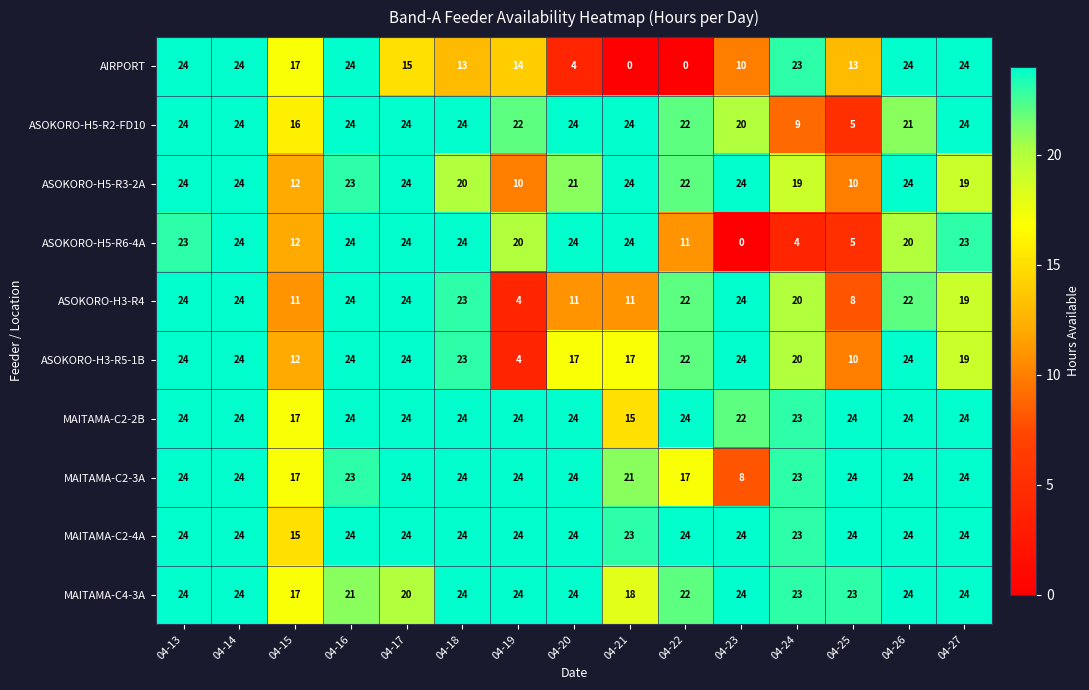

What is the sum of the MAITAMA-C2-4A values at 04-20 and 04-24?

47